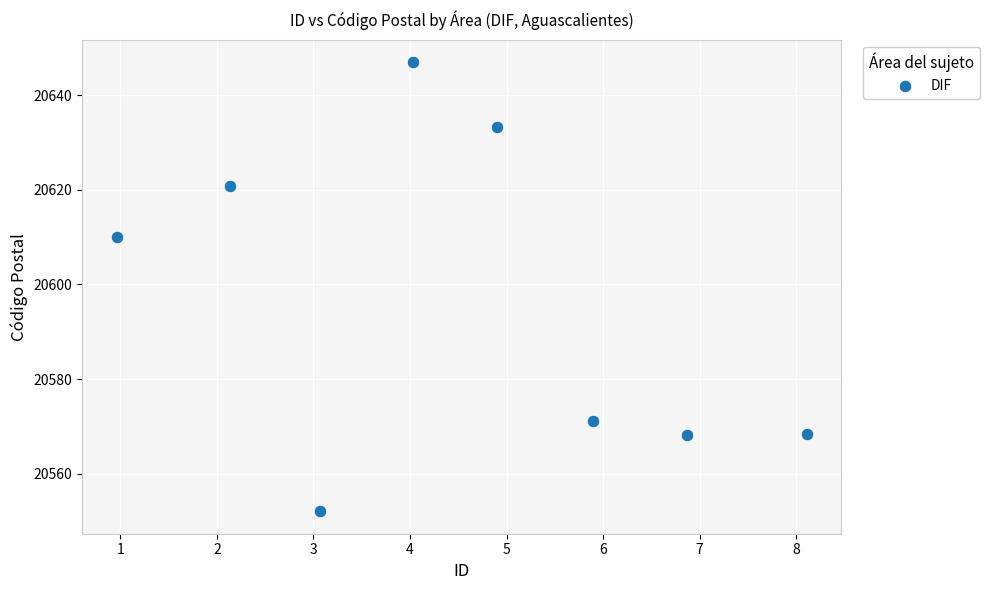

What is the average Y value?

20596.4